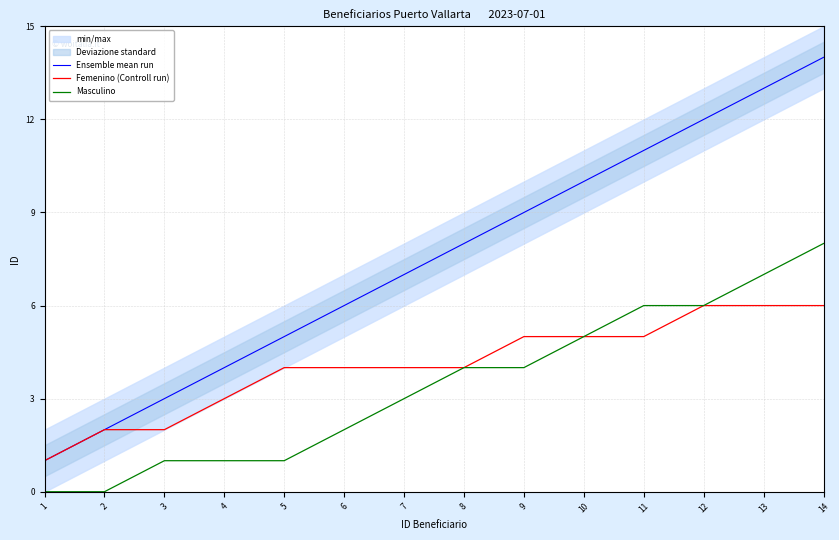

Which series has the widest spread of values?

Ensemble mean run